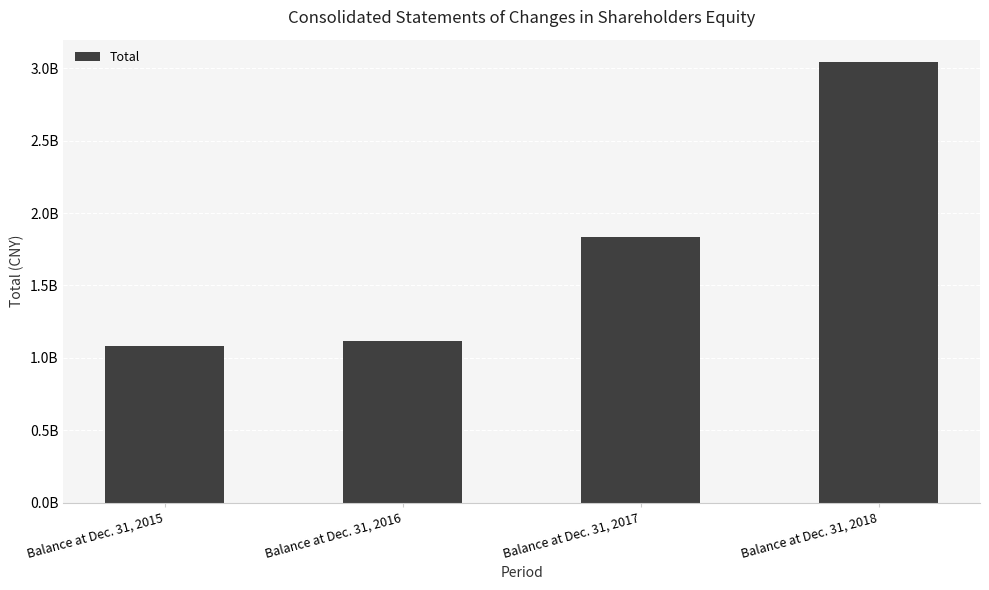

The chart shows a value of 1212451076 at Balance at Dec. 31, 2017. True or false?

False